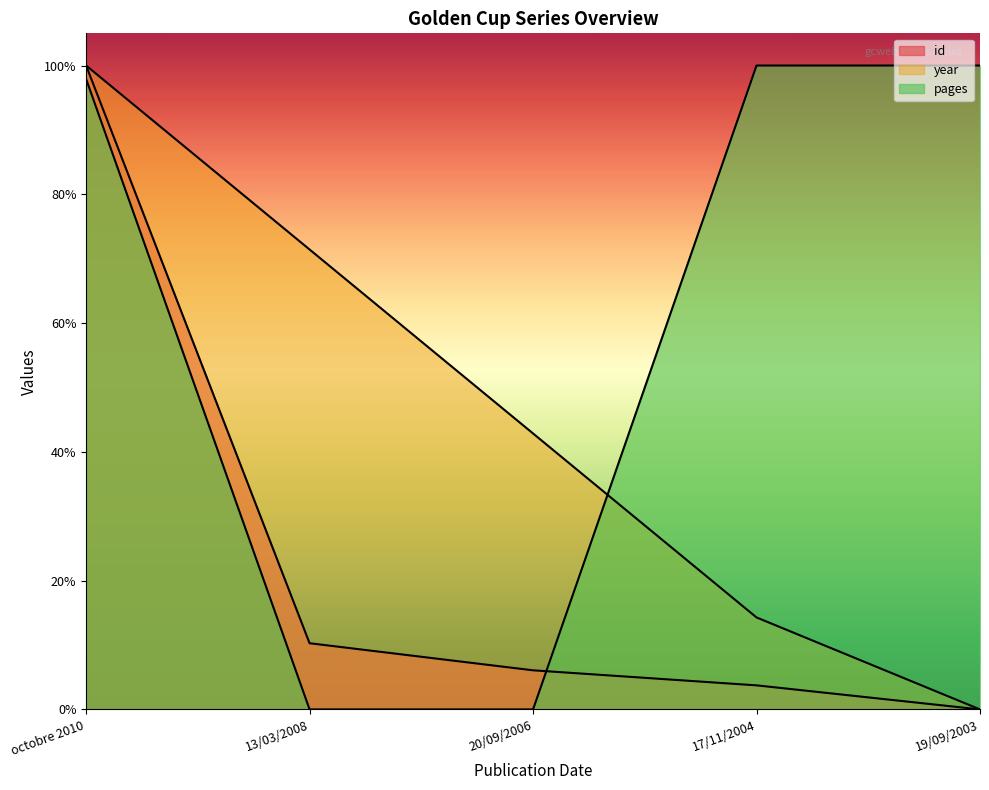

What is the label of the 1st point from the right?

19/09/2003